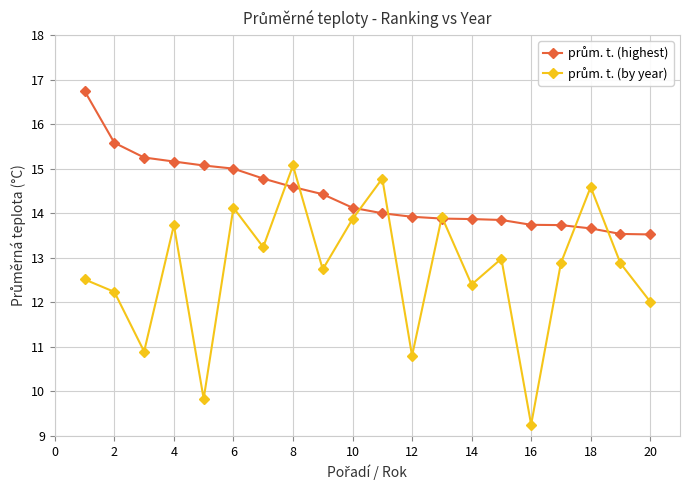

What is the maximum value shown in the chart?

16.7